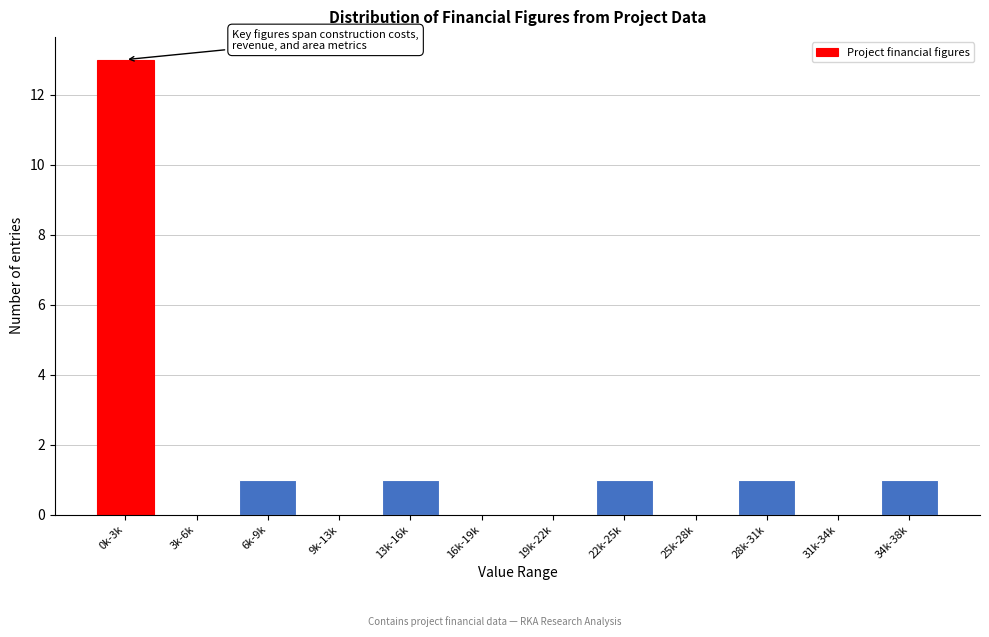

Reading left to right, transcribe all the data shown in this chart.

0k-3k=13	3k-6k=0	6k-9k=1	9k-13k=0	13k-16k=1	16k-19k=0	19k-22k=0	22k-25k=1	25k-28k=0	28k-31k=1	31k-34k=0	34k-38k=1